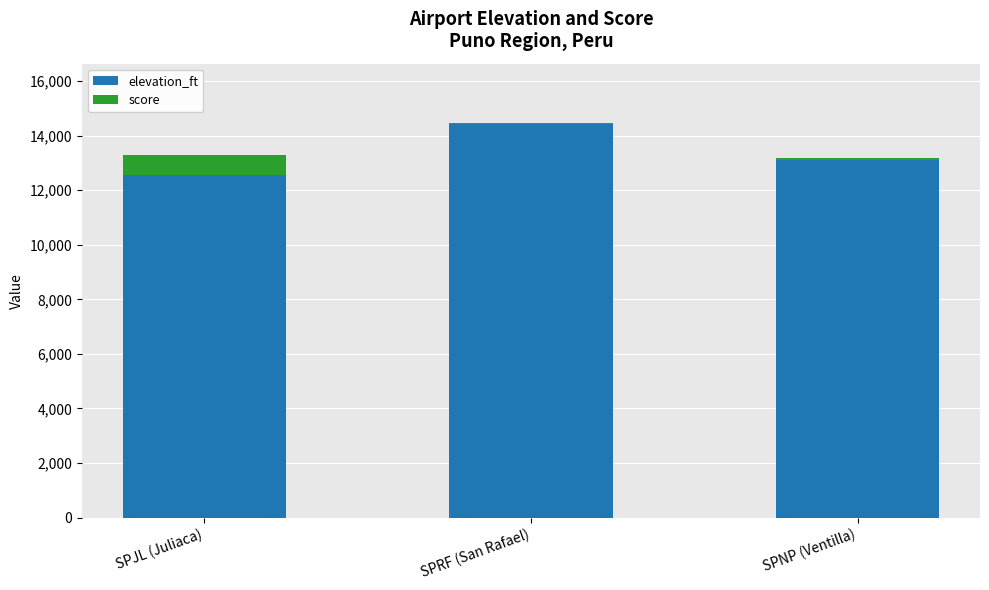

What are all the series names shown in the legend?

elevation_ft, score